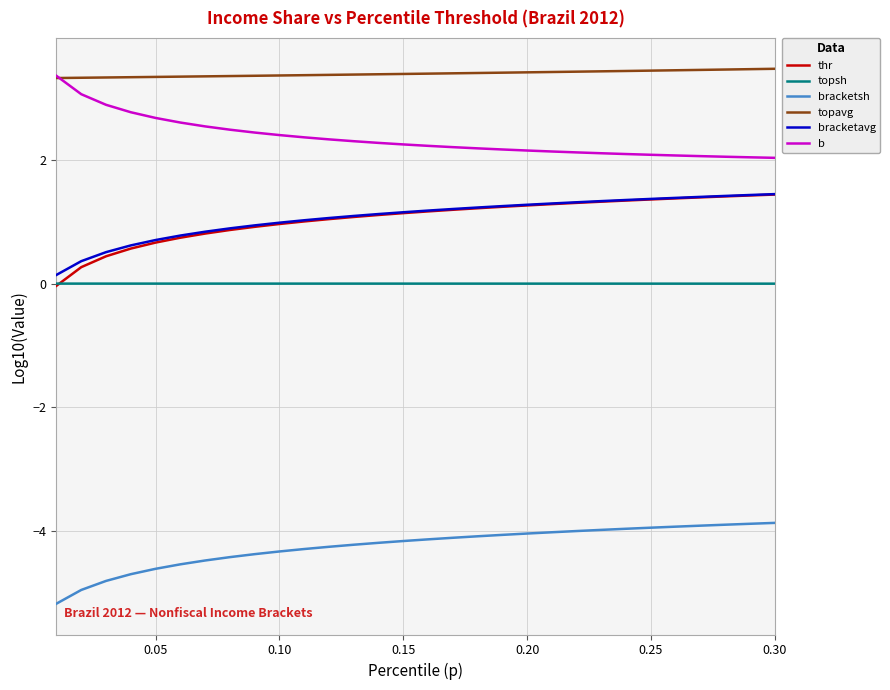

True or false: bracketsh and bracketavg intersect in this chart.

False